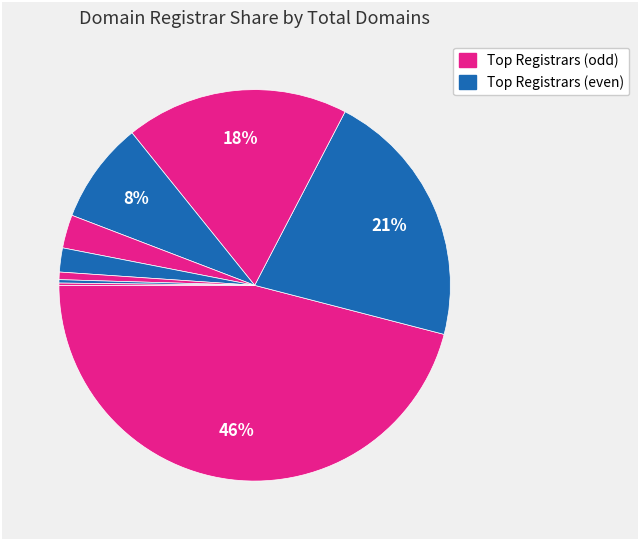

How many segments does this pie chart have?

9